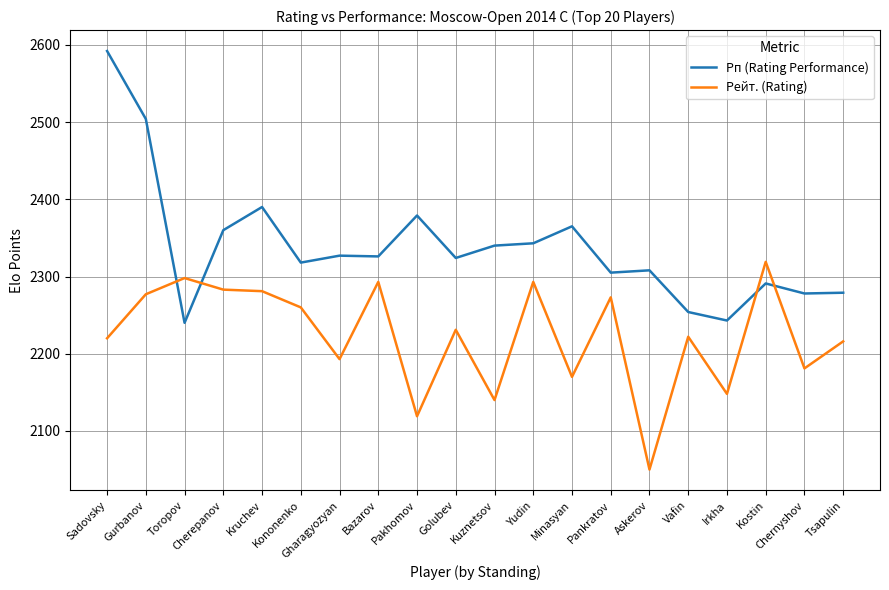

At which category does Рейт. (Rating) reach its first local peak?

Toropov